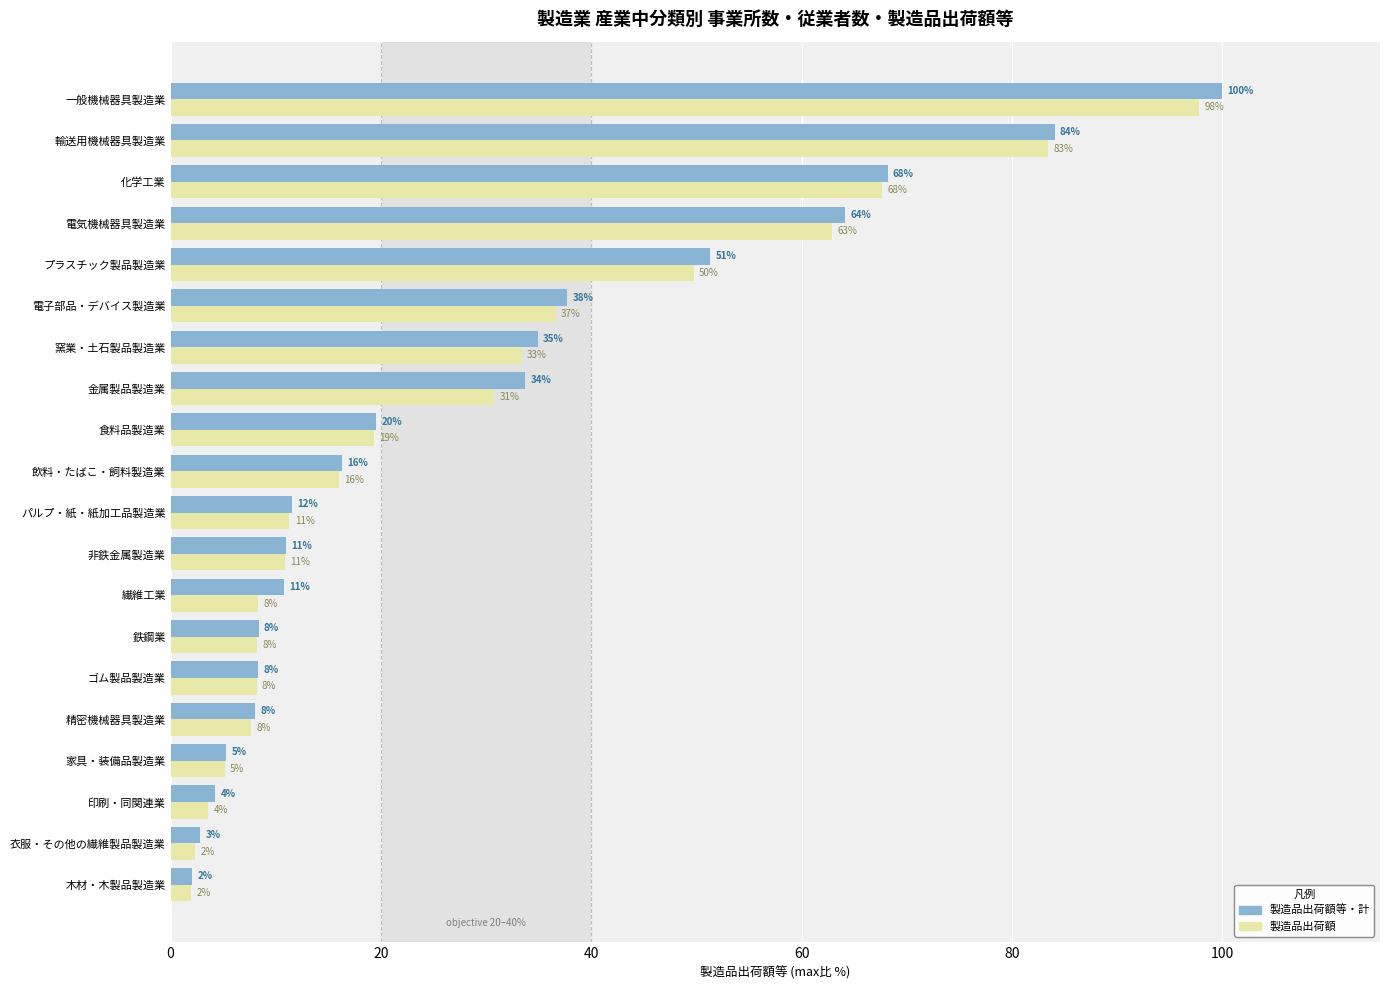

The 製造品出荷額等・計 series shows 84.1 at 輸送用機械器具製造業. True or false?

True